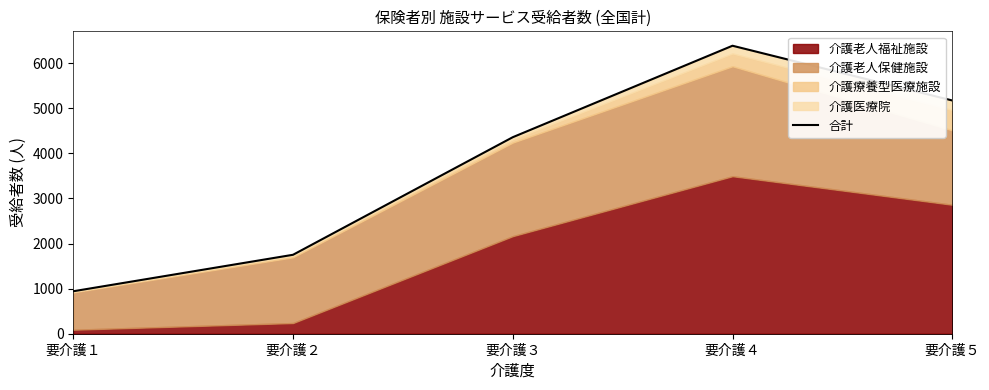

How many categories are shown in the chart?

5